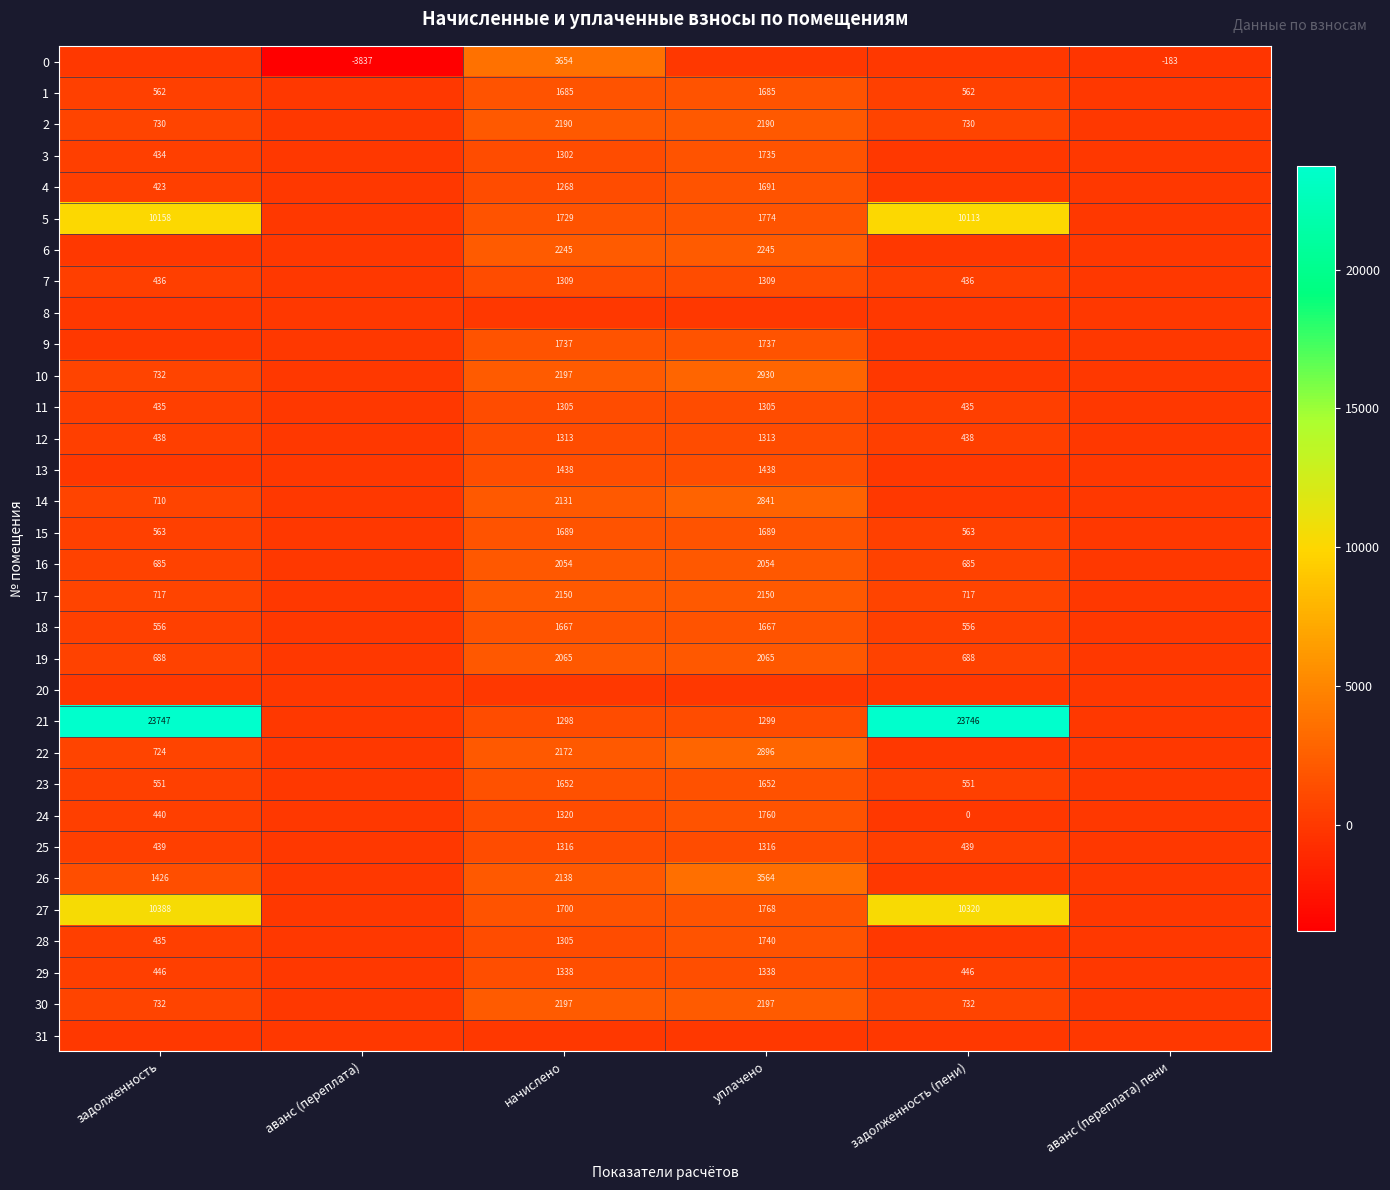

The 19 series shows 1035.9 at задолженность. True or false?

False